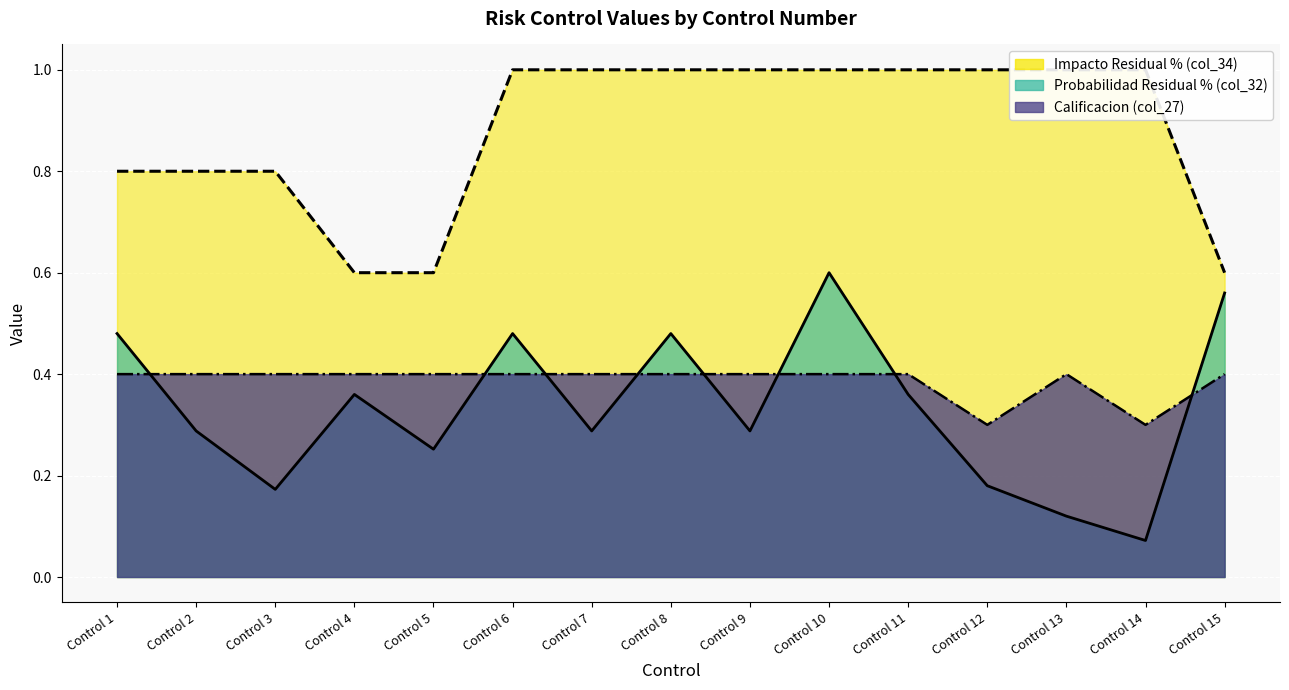

What is the approximate value of Impacto Residual % (col_34) at Control 15?

0.6